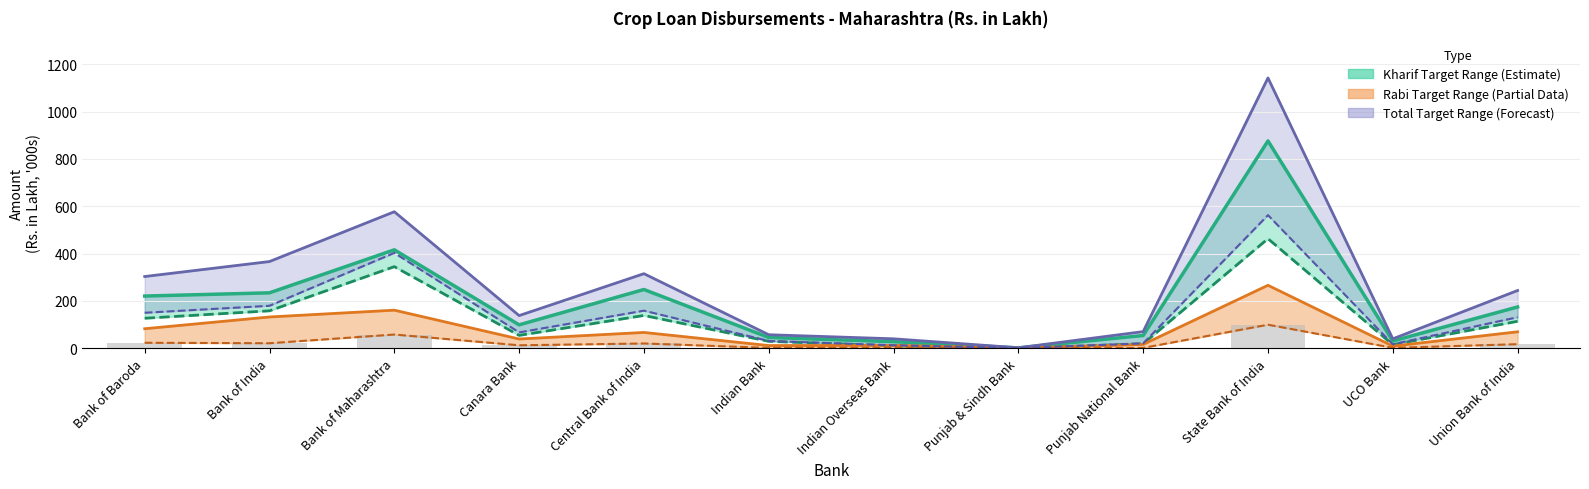

Rank the categories by value from lowest to highest.

Punjab & Sindh Bank, Indian Overseas Bank, UCO Bank, Indian Bank, Punjab National Bank, Canara Bank, Union Bank of India, Bank of Baroda, Bank of India, Central Bank of India, Bank of Maharashtra, State Bank of India